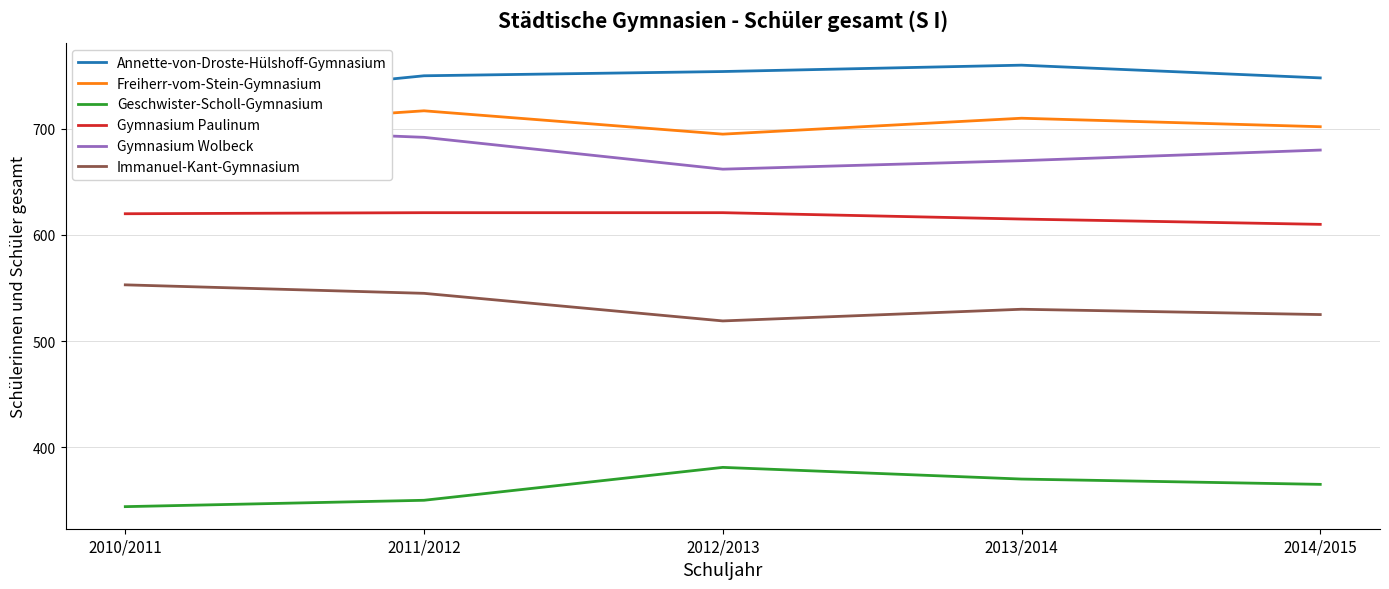

List the series in order of their peak value, highest first.

Annette-von-Droste-Hülshoff-Gymnasium, Freiherr-vom-Stein-Gymnasium, Gymnasium Wolbeck, Gymnasium Paulinum, Immanuel-Kant-Gymnasium, Geschwister-Scholl-Gymnasium